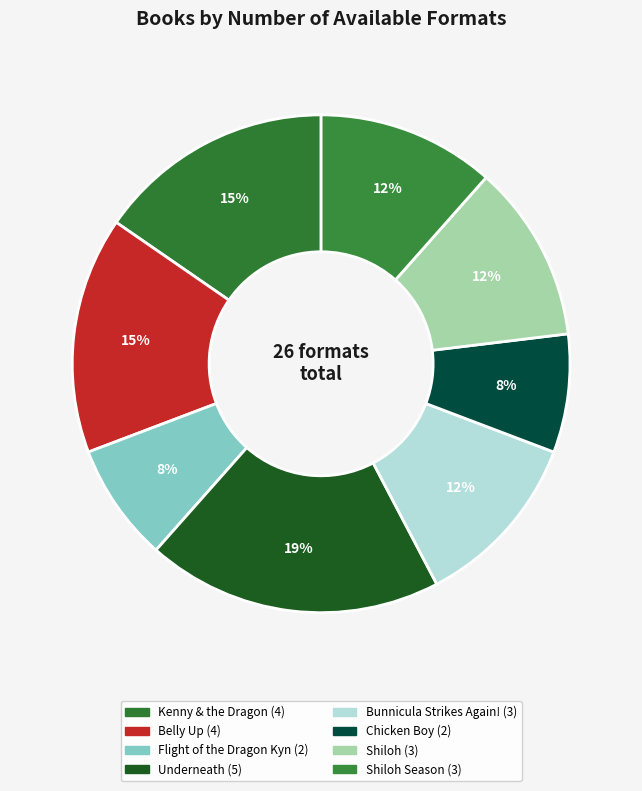

How many segments does this pie chart have?

8